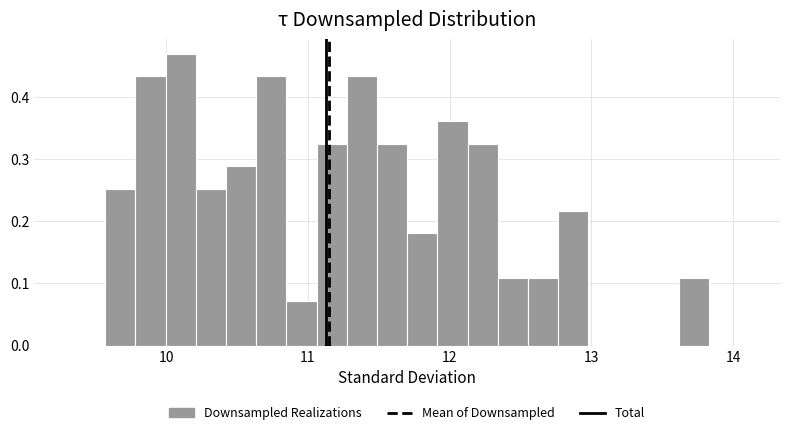

Around what value on the x-axis is the tallest bar? Give the approximate position of its centre, as read against the axis.

10.1